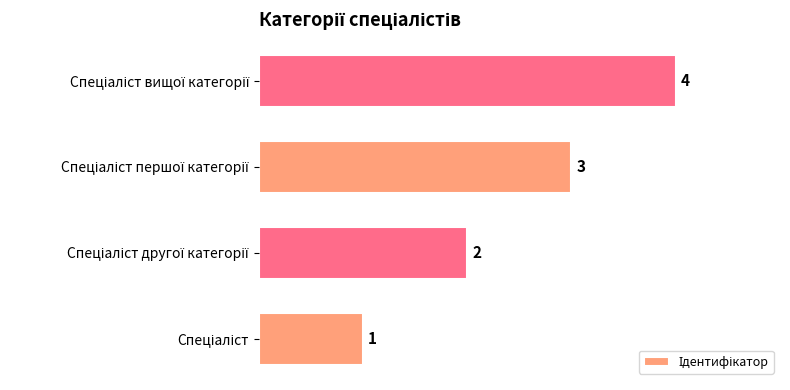

How many data points are less than 3?

2